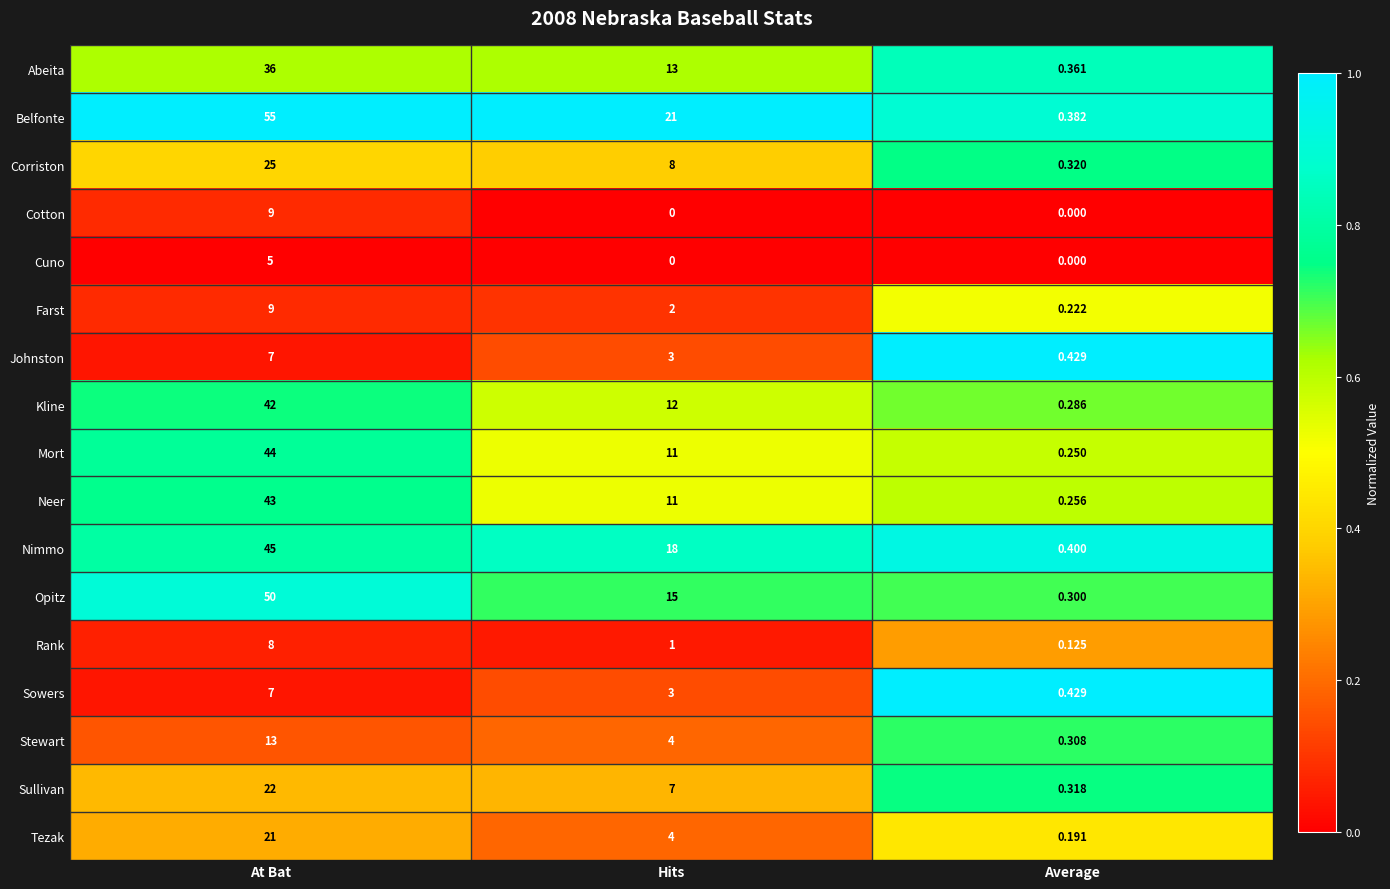

Which series has the largest range (max minus min)?

Belfonte